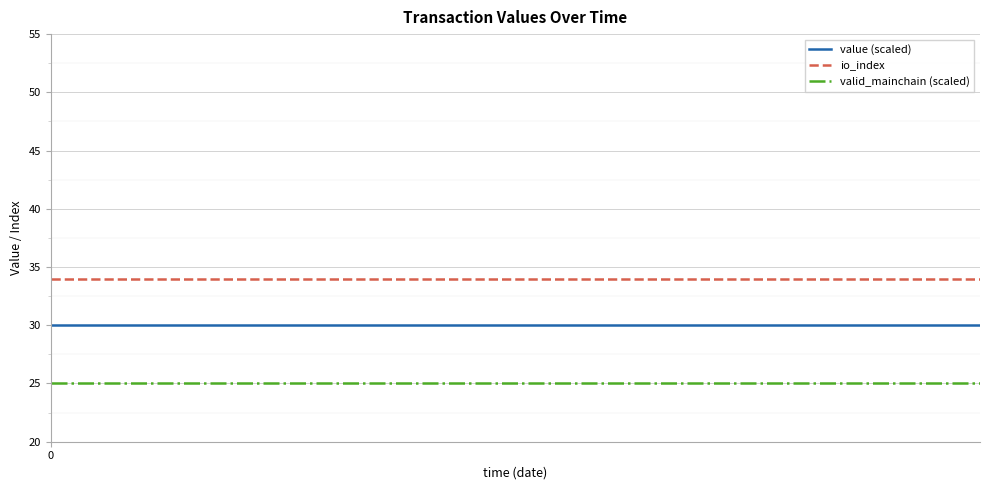

Rank the series by their maximum value, from lowest to highest.

valid_mainchain (scaled), value (scaled), io_index